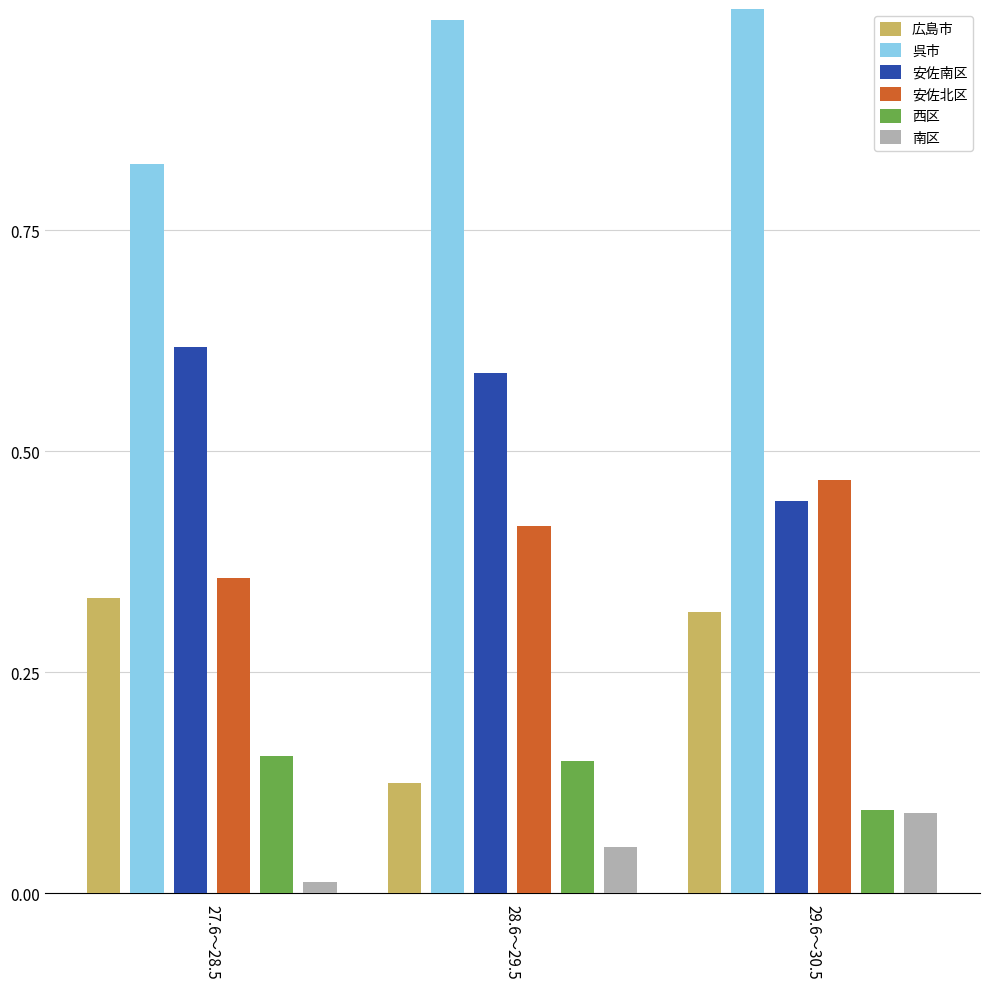

What position from the right is 29.6～30.5?

1